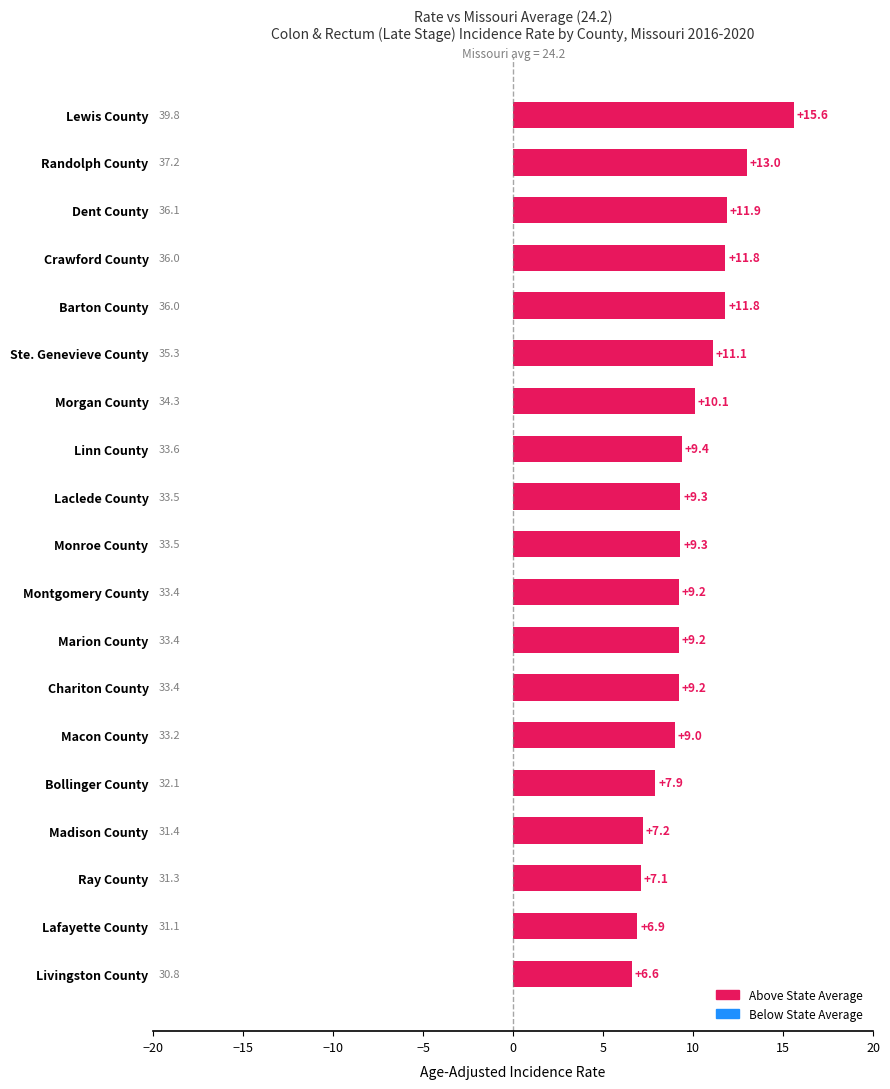

Are the bars horizontal?

Yes